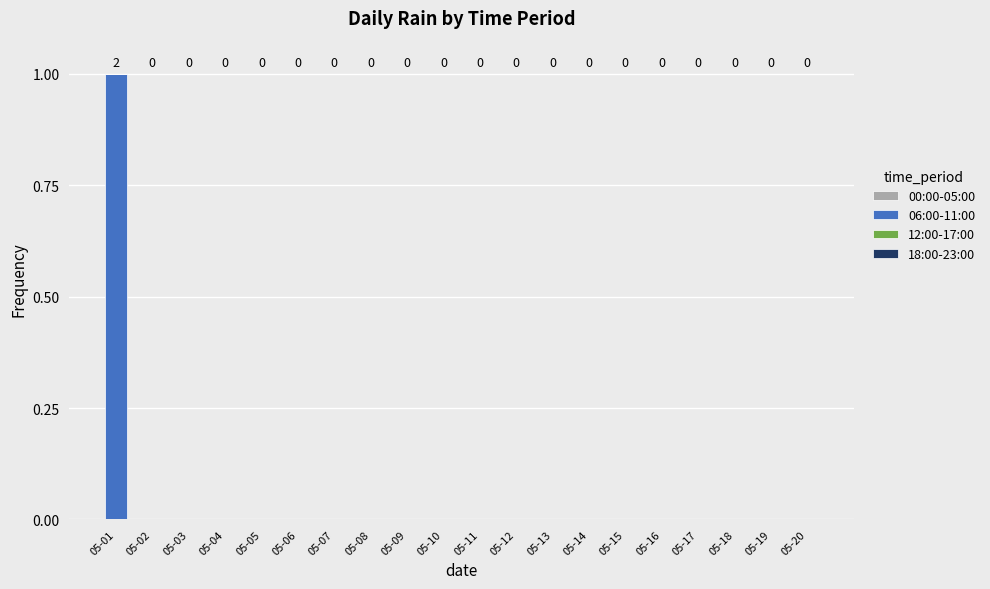

Are the bars horizontal?

No